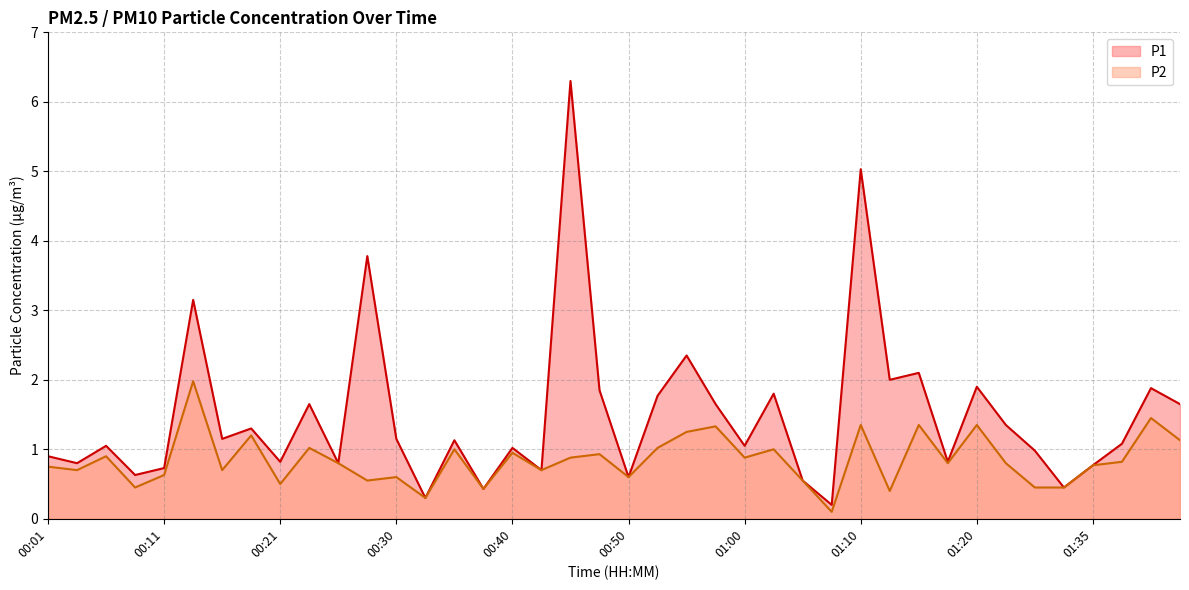

What is the difference between the maximum and minimum values in the P2 series?

1.9